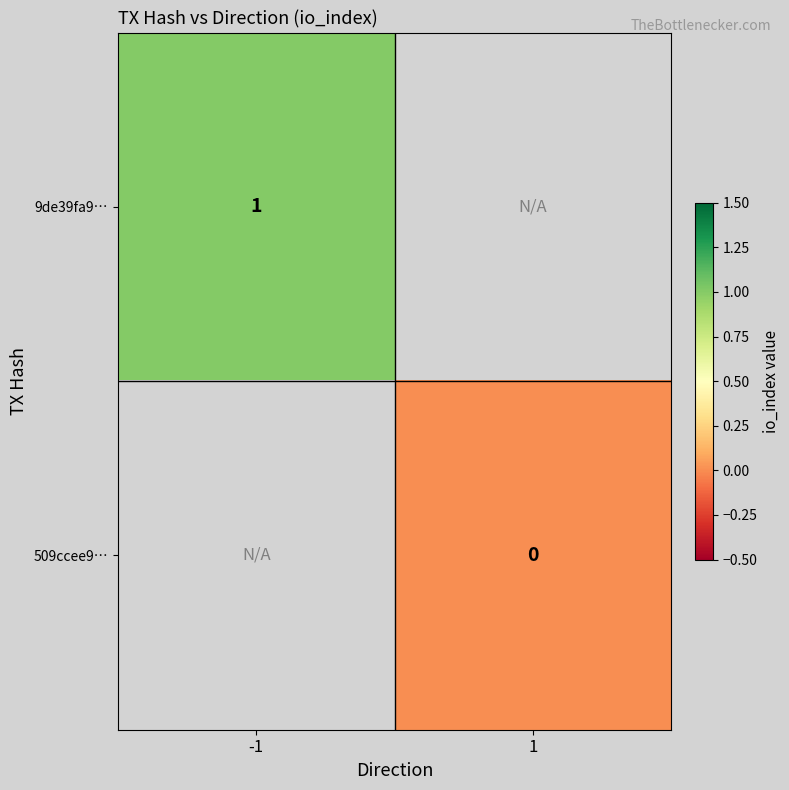

The value of 9de39fa9… at -1 is 0.6. True or false?

False